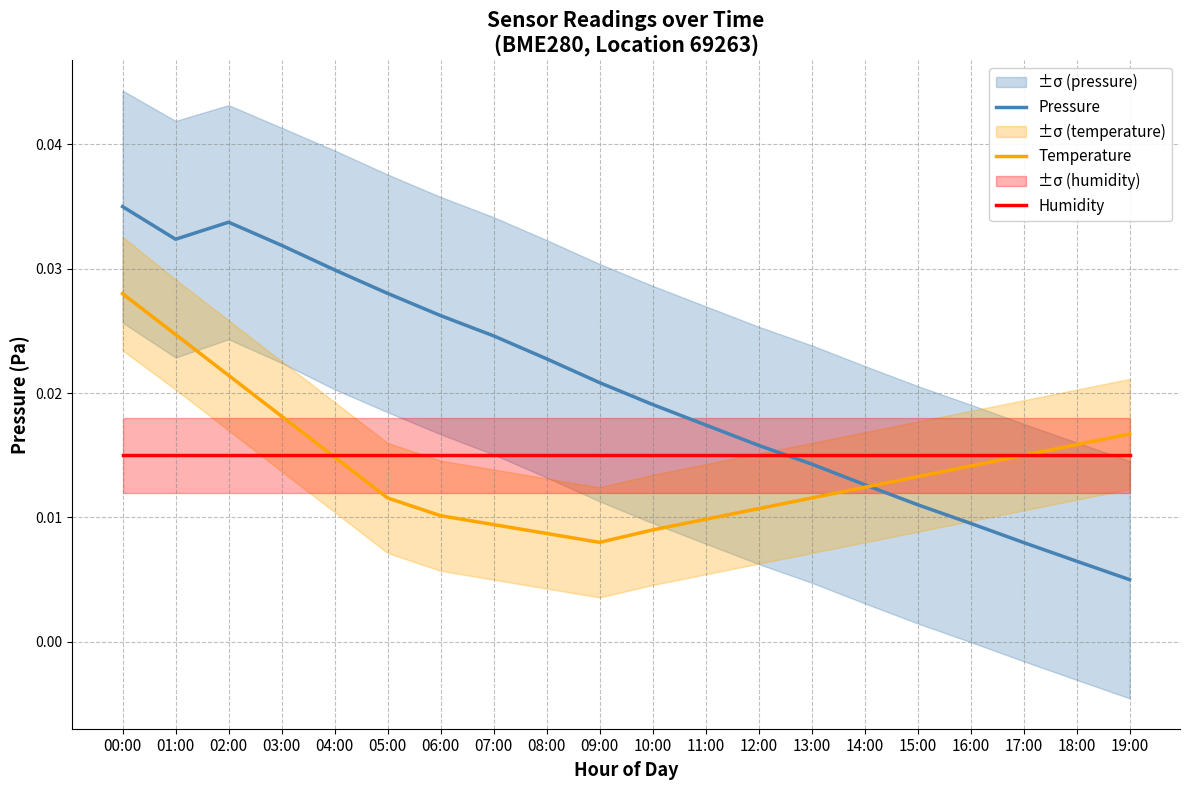

Reading right to left, extract all data points from this chart.

Pressure: 19:00=0.0	18:00=0.0	17:00=0.0	16:00=0.0	15:00=0.0	14:00=0.0	13:00=0.0	12:00=0.0	11:00=0.0	10:00=0.0	09:00=0.0	08:00=0.0	07:00=0.0	06:00=0.0	05:00=0.0	04:00=0.0	03:00=0.0	02:00=0.0	01:00=0.0	00:00=0.0
Temperature: 19:00=0.0	18:00=0.0	17:00=0.0	16:00=0.0	15:00=0.0	14:00=0.0	13:00=0.0	12:00=0.0	11:00=0.0	10:00=0.0	09:00=0.0	08:00=0.0	07:00=0.0	06:00=0.0	05:00=0.0	04:00=0.0	03:00=0.0	02:00=0.0	01:00=0.0	00:00=0.0
Humidity: 19:00=0.0	18:00=0.0	17:00=0.0	16:00=0.0	15:00=0.0	14:00=0.0	13:00=0.0	12:00=0.0	11:00=0.0	10:00=0.0	09:00=0.0	08:00=0.0	07:00=0.0	06:00=0.0	05:00=0.0	04:00=0.0	03:00=0.0	02:00=0.0	01:00=0.0	00:00=0.0